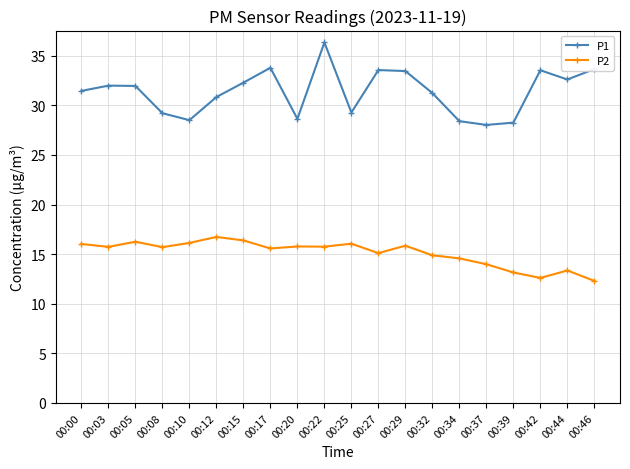

What are all the series names shown in the legend?

P1, P2